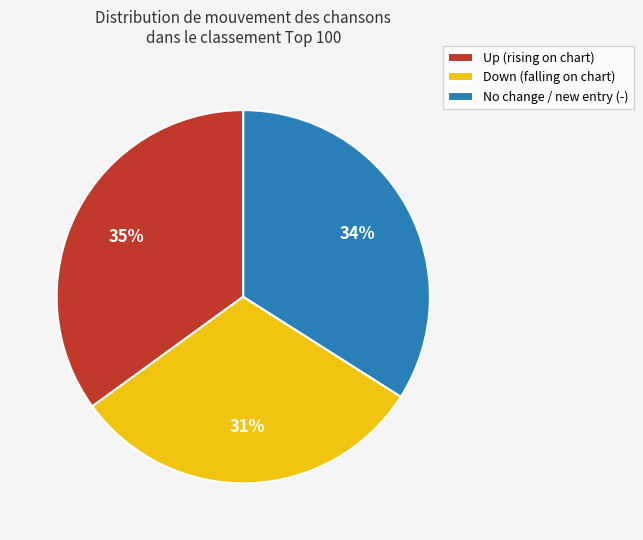

Is it true that Up (rising on chart) is 43% of the pie?

False